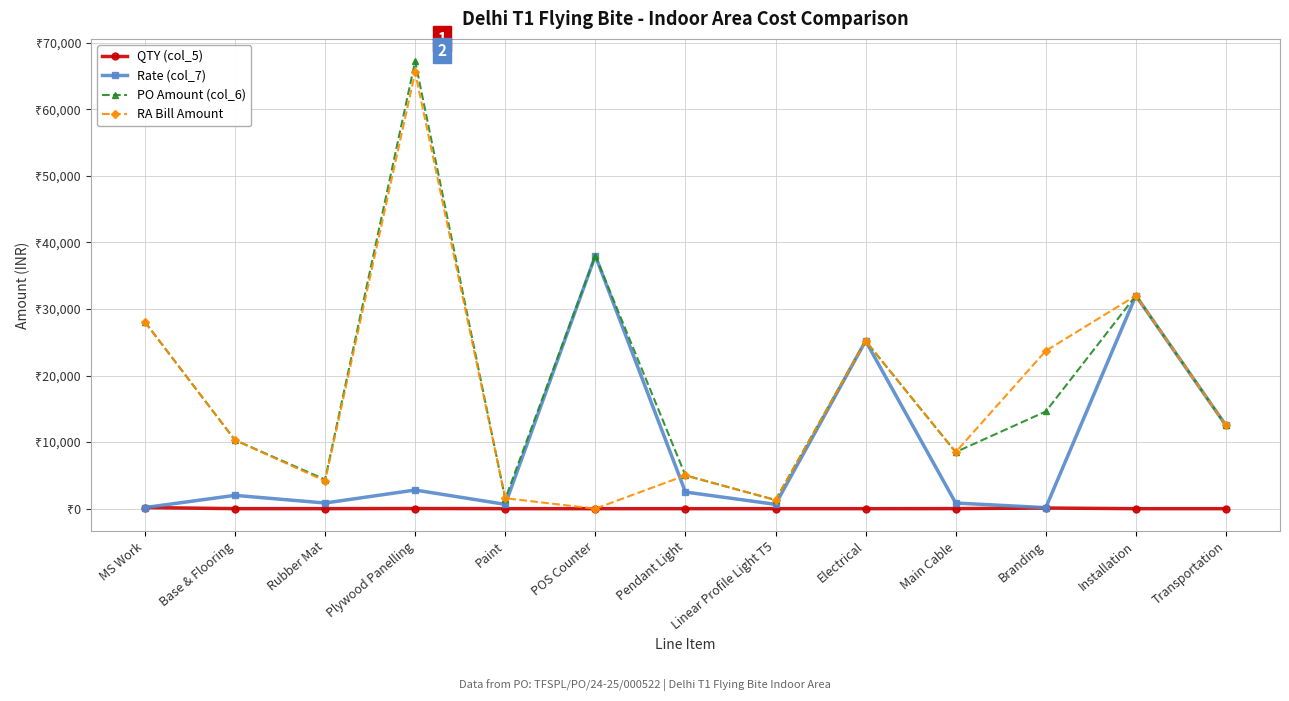

At which label does PO Amount (col_6) first exceed 12500?

MS Work